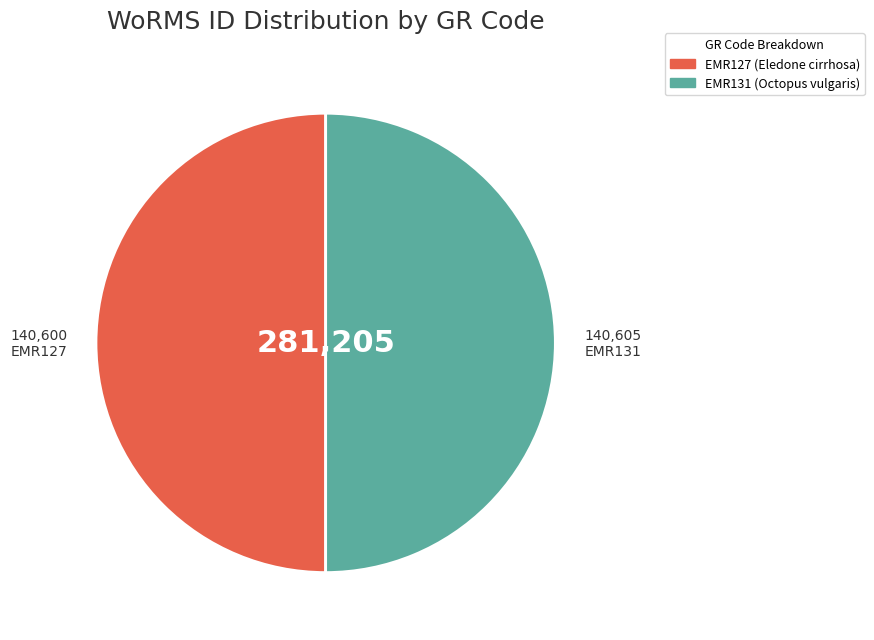

Approximately how many times larger is the value at EMR127 compared to EMR131?

1.0